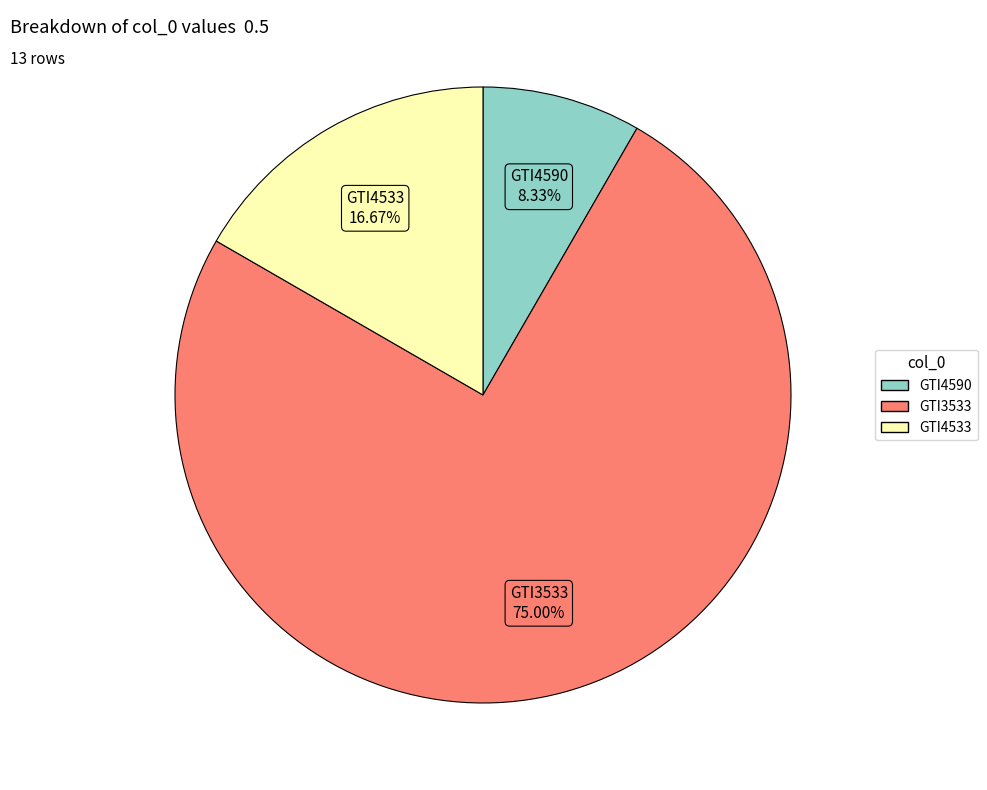

To the nearest percent, what portion does GTI4533 represent?

17%